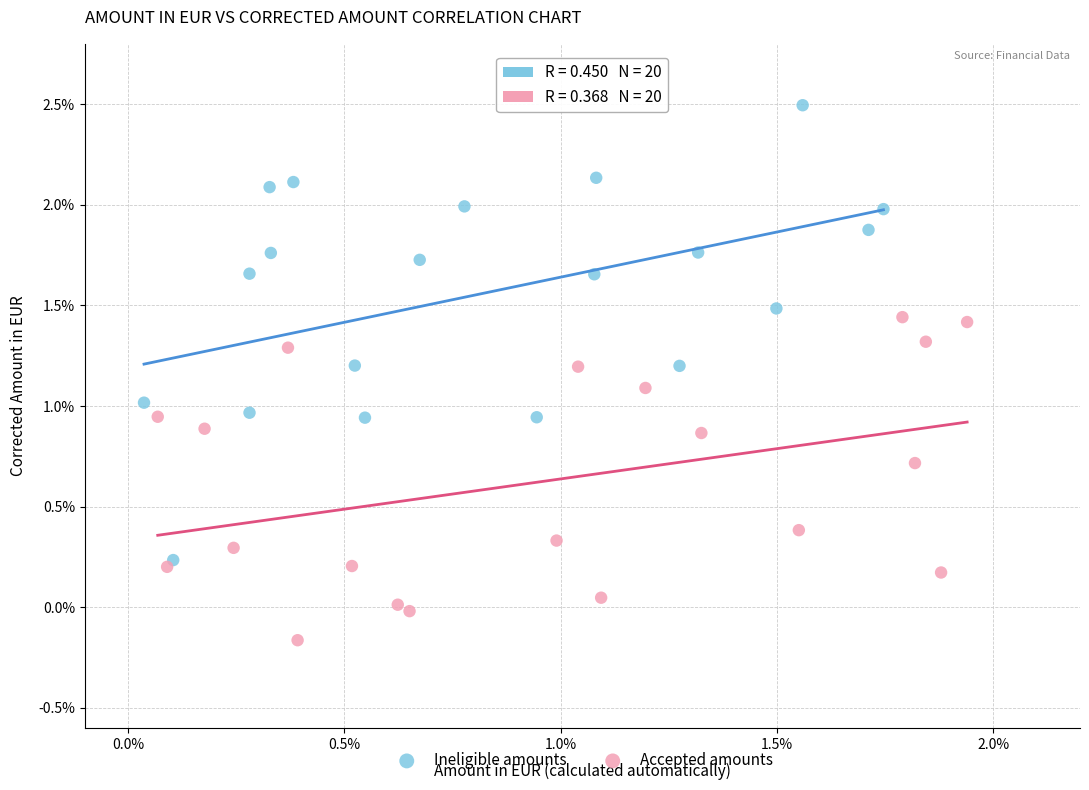

Which series contains the lowest Y value?

Accepted amounts